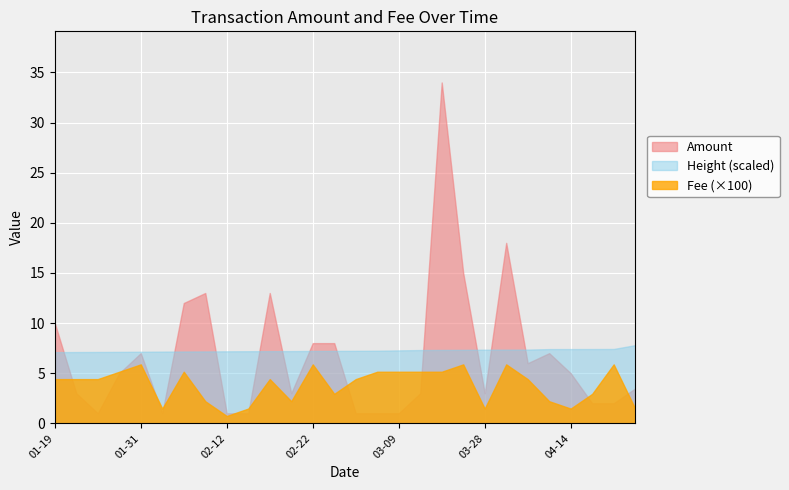

What is the value of the Fee point at the 4th from the left?

0.1